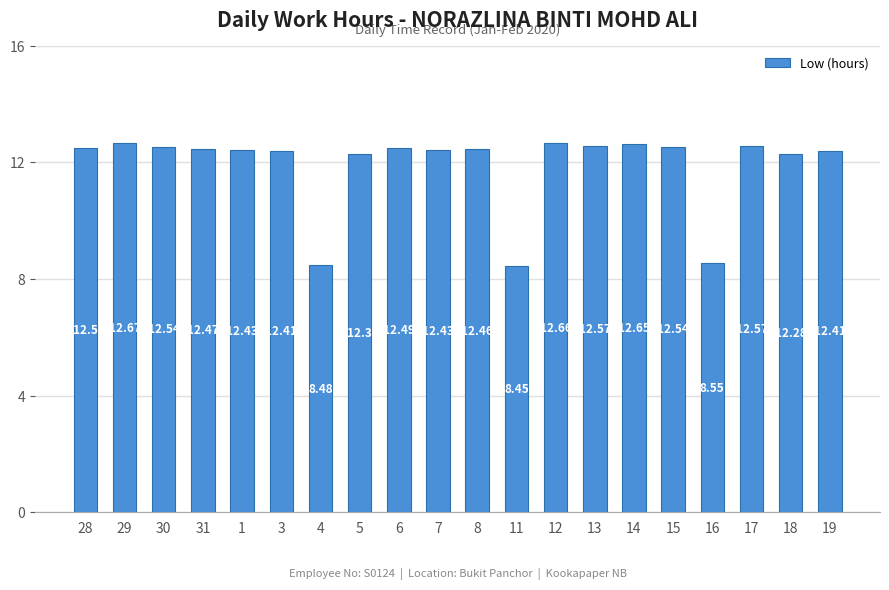

What is the average value?

11.9